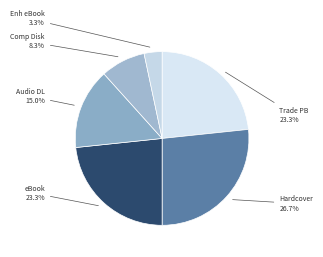

Approximately how many times larger is the value at Trade PB compared to Hardcover?

0.9